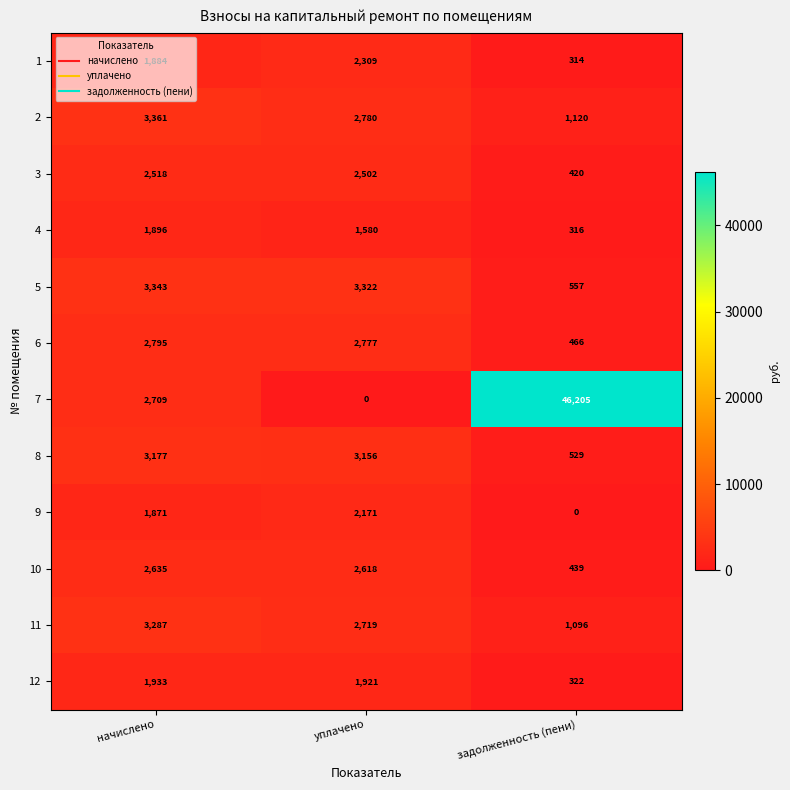

List the labels in order of 8 value, smallest first.

задолженность (пени), уплачено, начислено